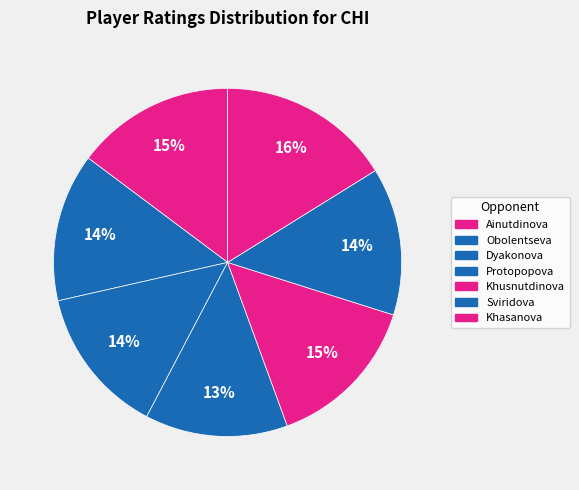

Count the number of slices in the pie.

7